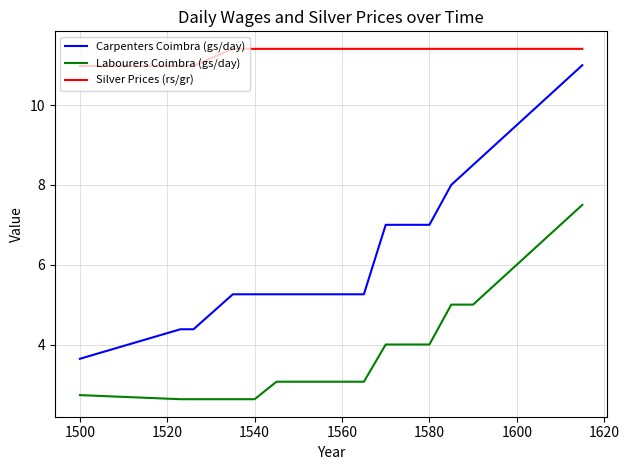

Which series has the largest range (max minus min)?

Carpenters Coimbra (gs/day)